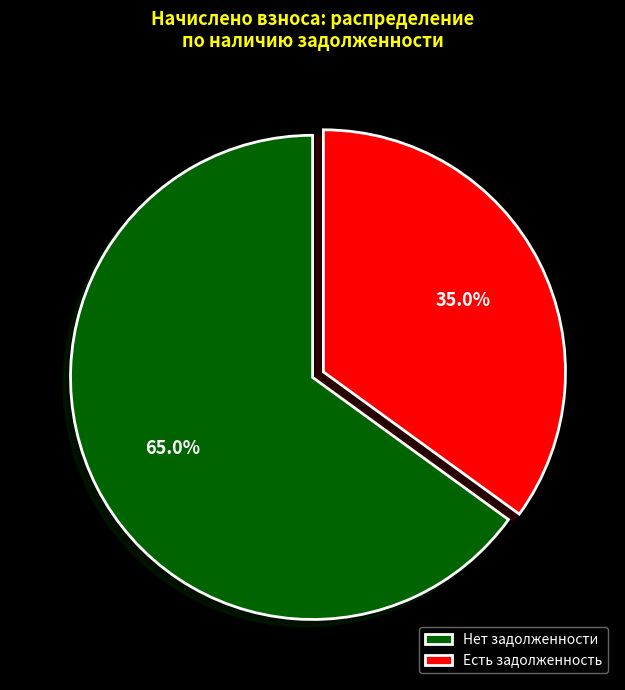

Between Есть задолженность and Нет задолженности, which is larger?

Нет задолженности